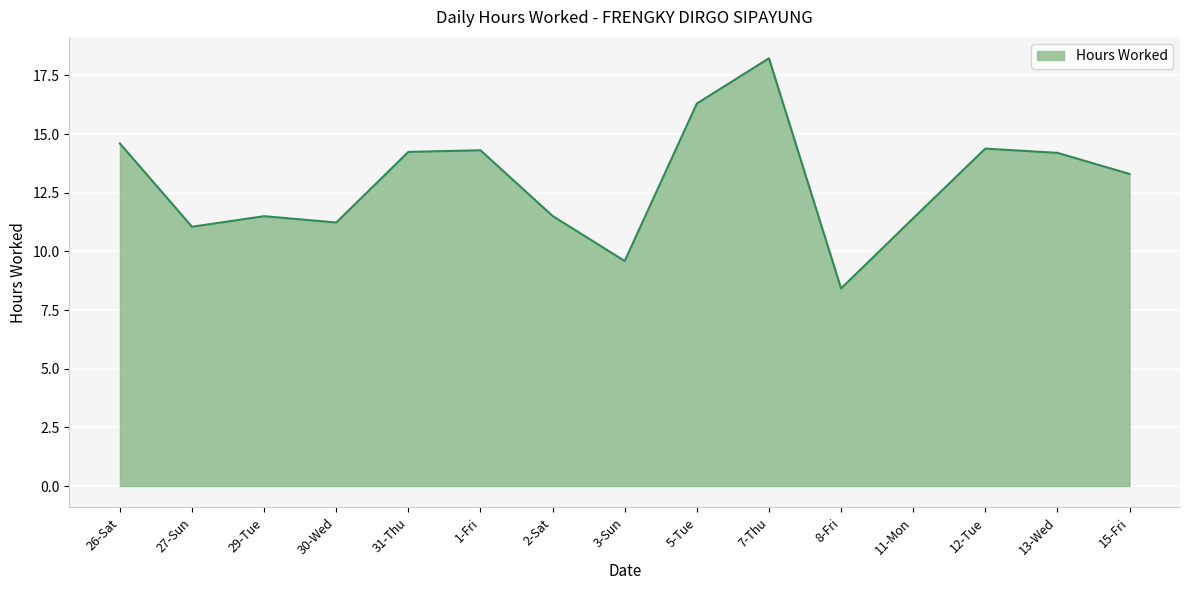

What is the change in value from 1-Fri to 8-Fri?

-5.9